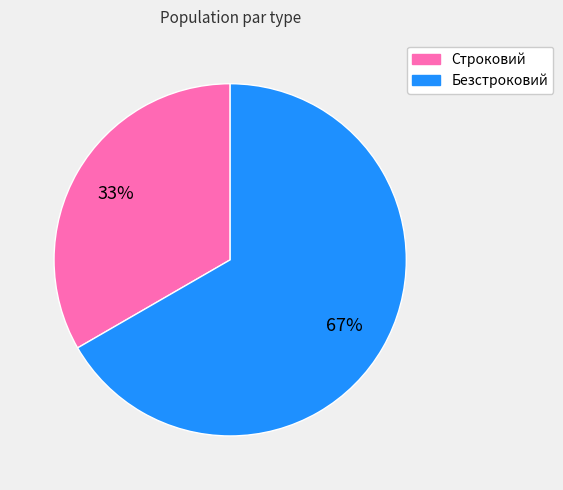

To the nearest percent, what is the combined percentage of Строковий and Безстроковий?

100%